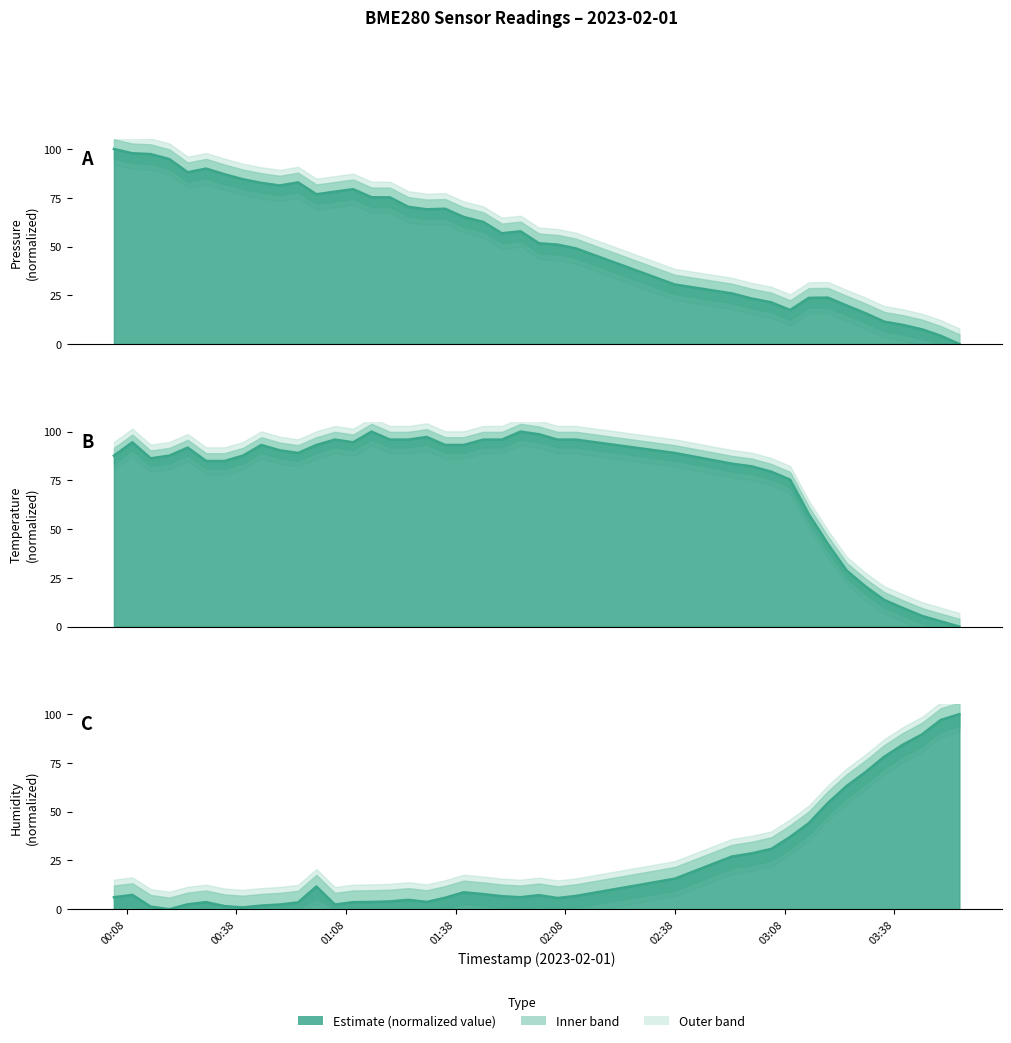

What is the average value of the temperature line series?

75.2